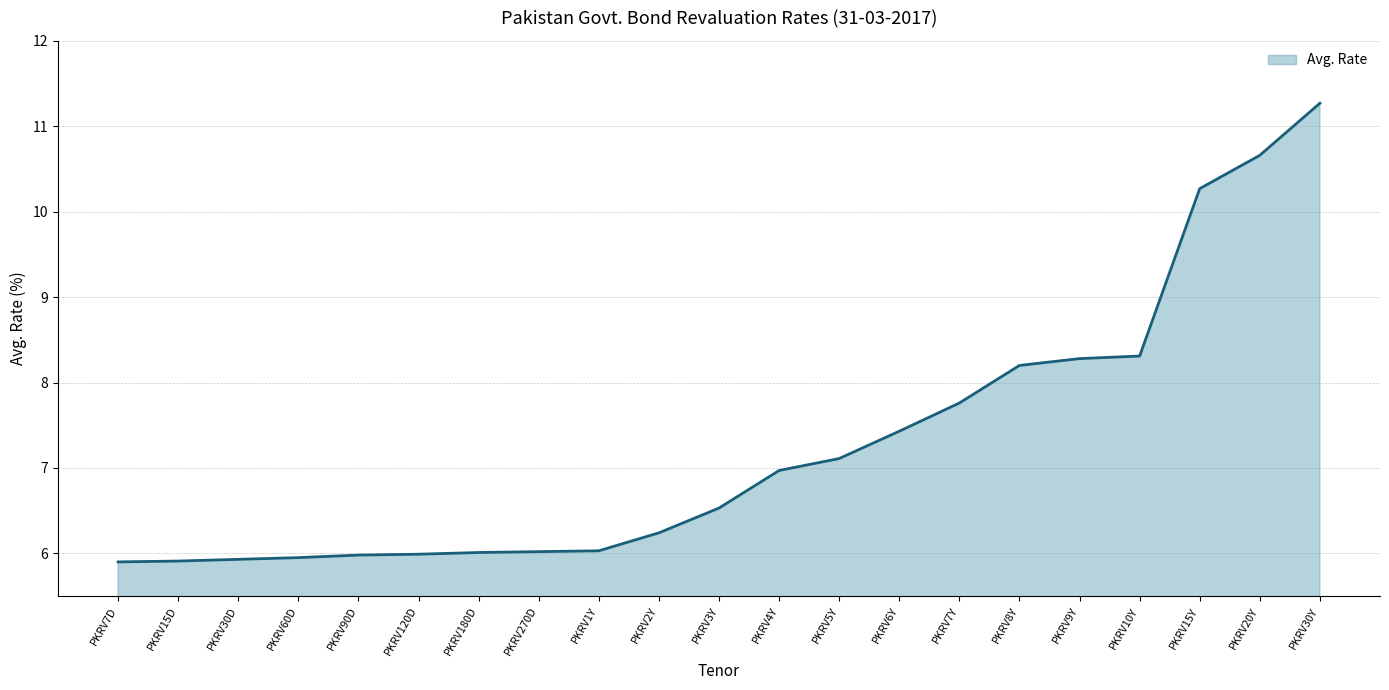

What is the greatest value displayed?

11.3